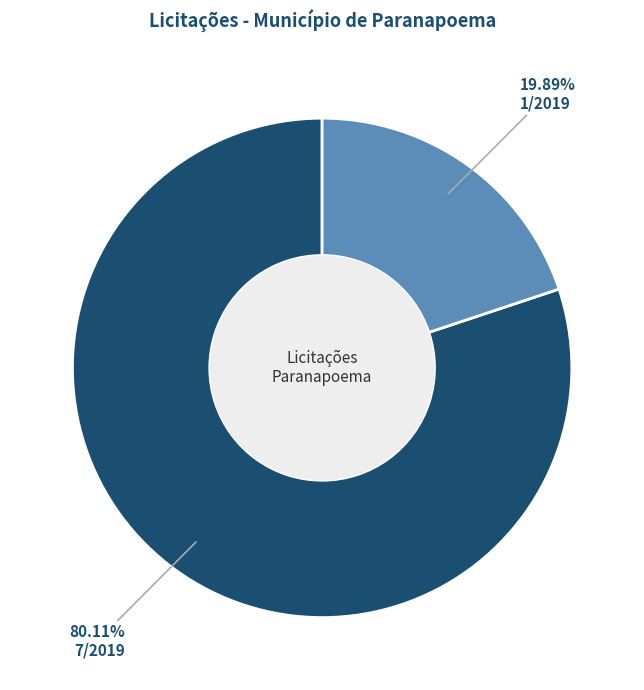

To the nearest percent, what is the combined percentage of 1/2019 and 7/2019?

100%